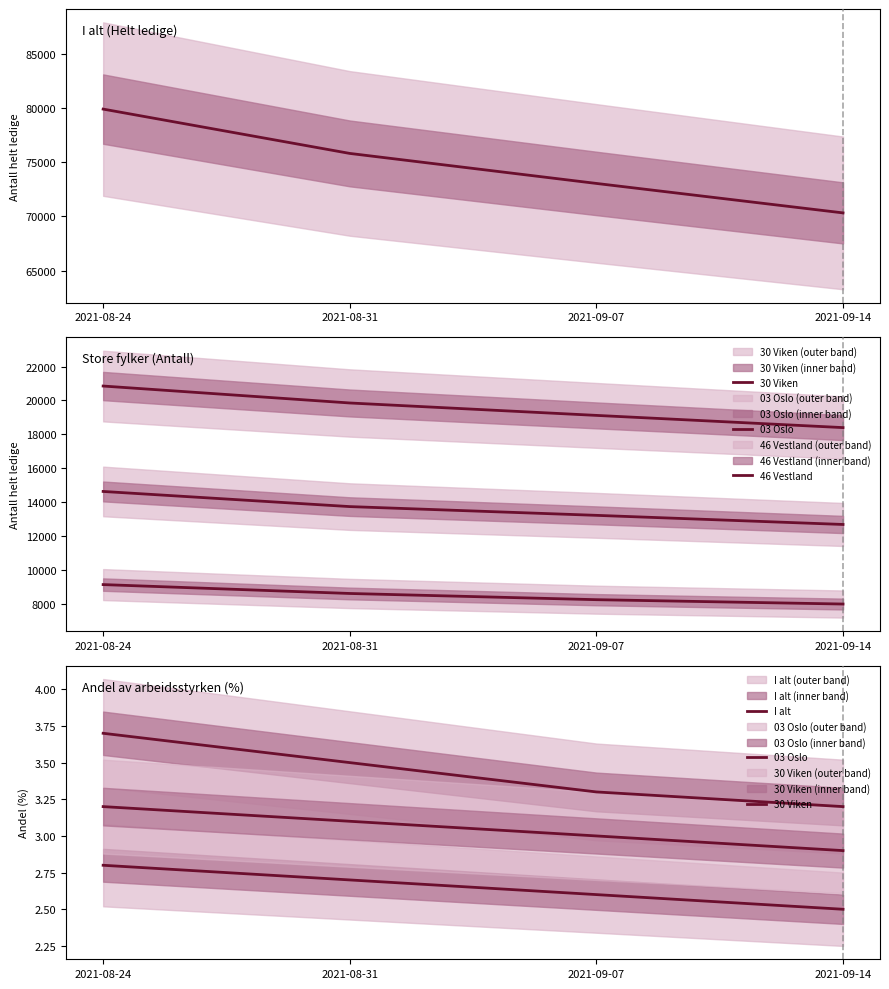

List the labels in order of 30 Viken value, largest first.

2021-08-24, 2021-08-31, 2021-09-07, 2021-09-14